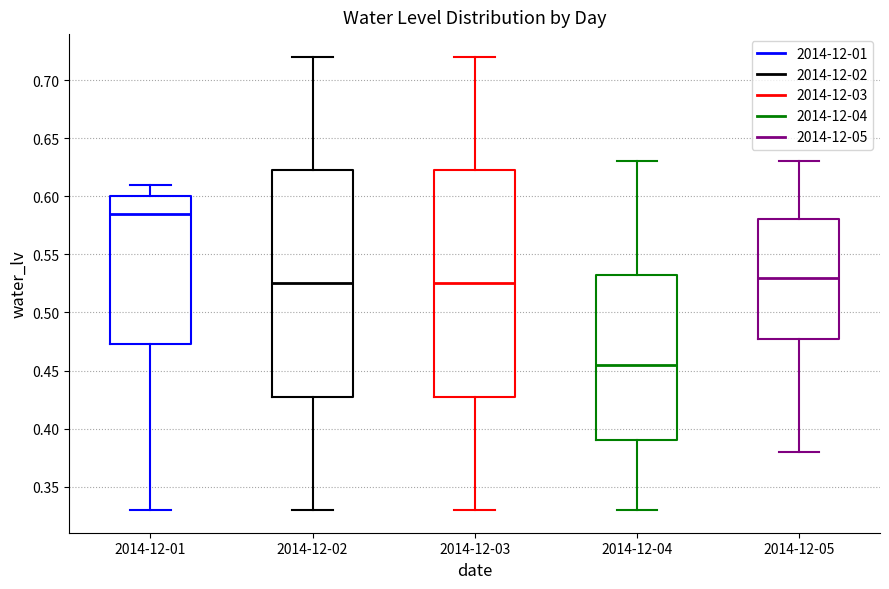

Which box's median line is the lowest?

2014-12-04